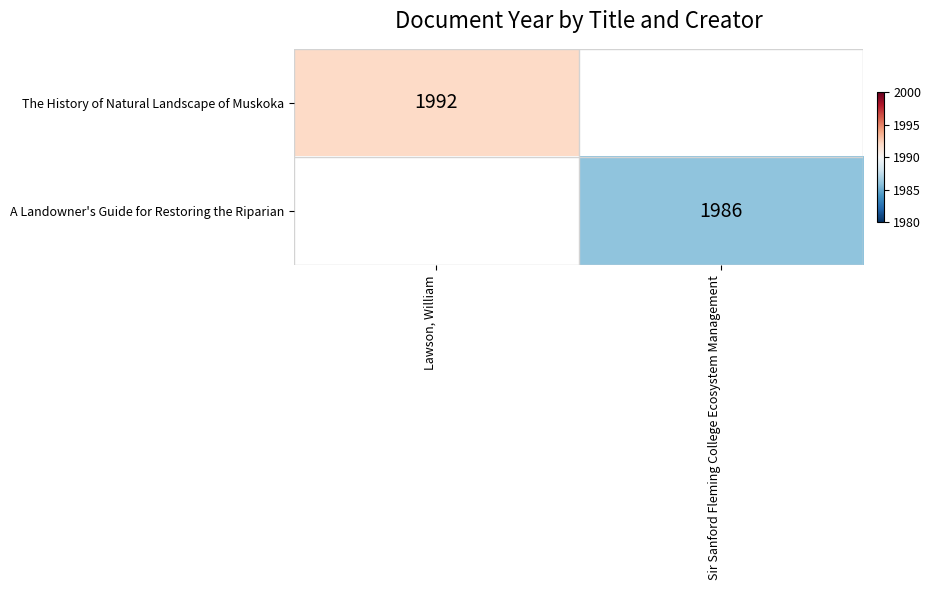

Which series changed the most between Lawson, William and Sir Sanford Fleming College Ecosystem Management?

A Landowner's Guide for Restoring the Riparian